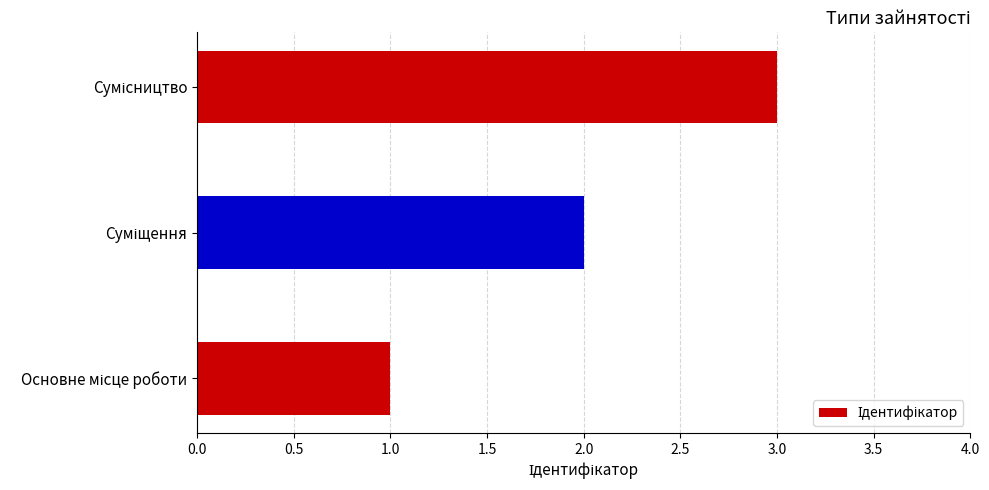

What is the maximum value shown in the chart?

3